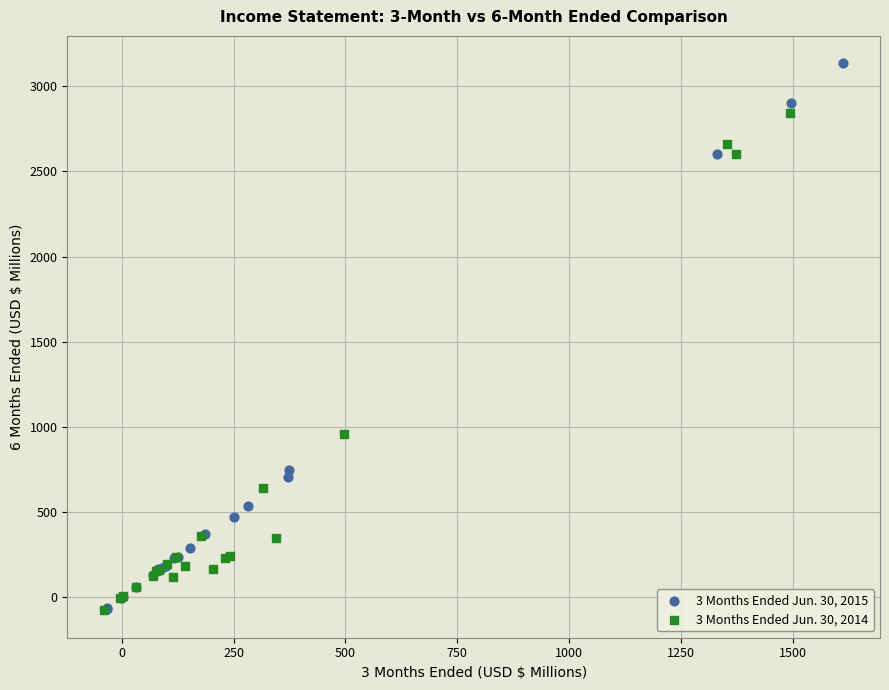

What are all the series names shown in the legend?

3 Months Ended Jun. 30, 2015, 3 Months Ended Jun. 30, 2014